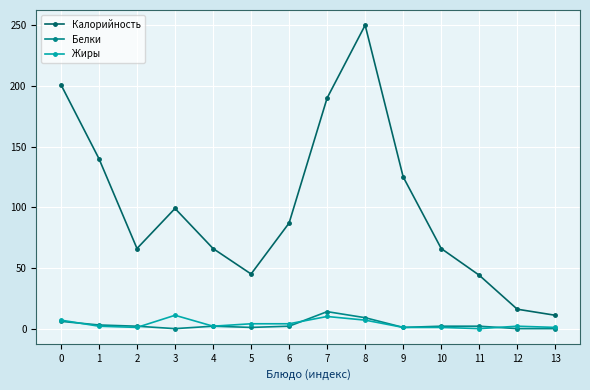

What is the spread (max minus min) of values at 0?

195